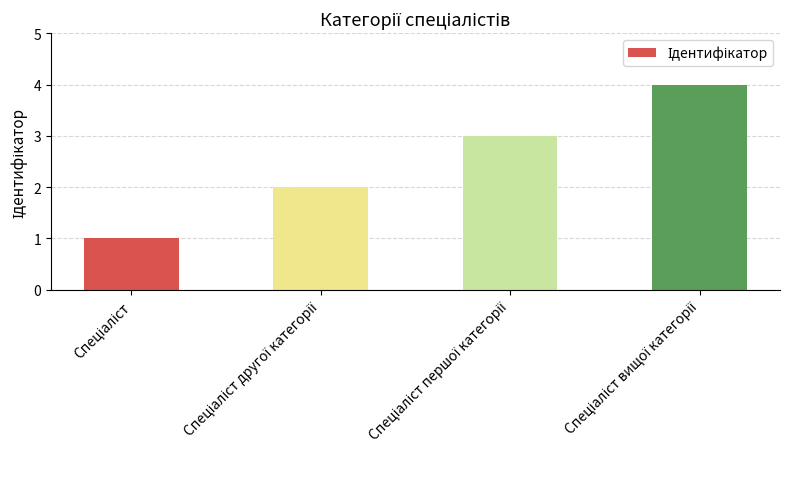

What is the difference between the maximum and minimum values?

3